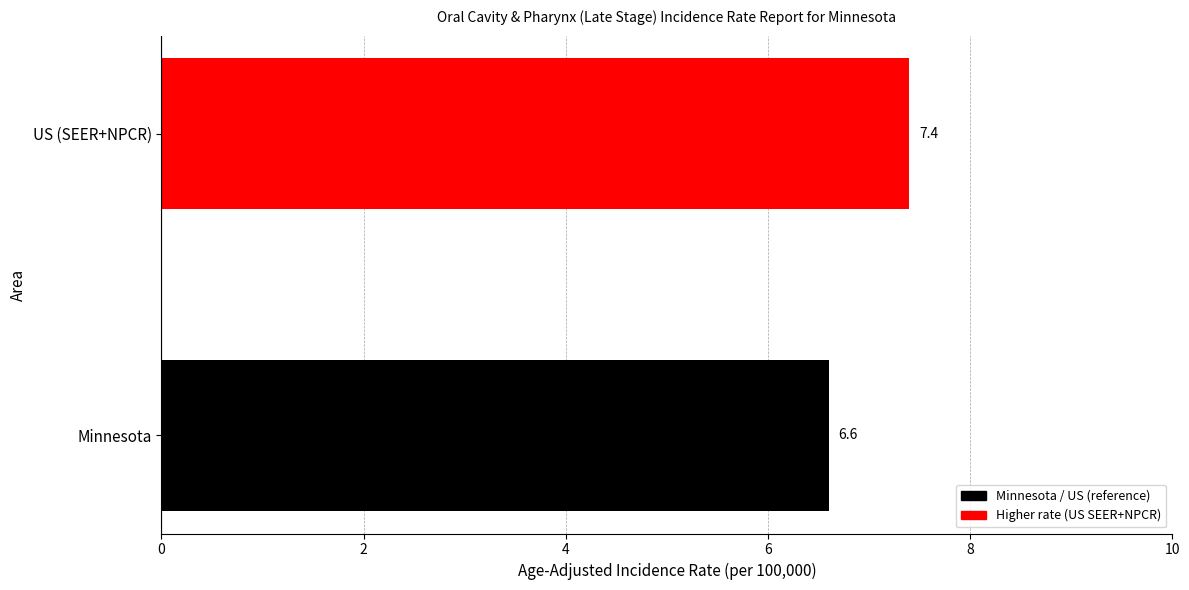

Does the chart contain any negative values?

No